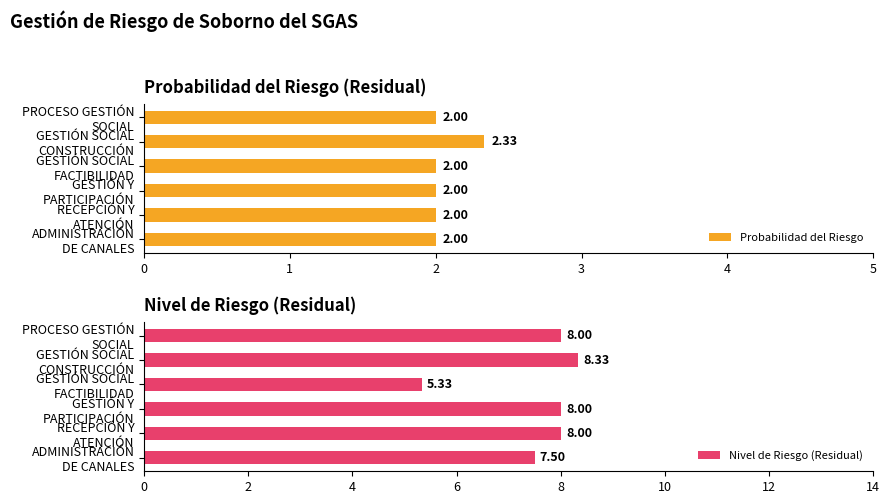

What are all the series names shown in the legend?

Probabilidad del Riesgo, Nivel de Riesgo (Residual)